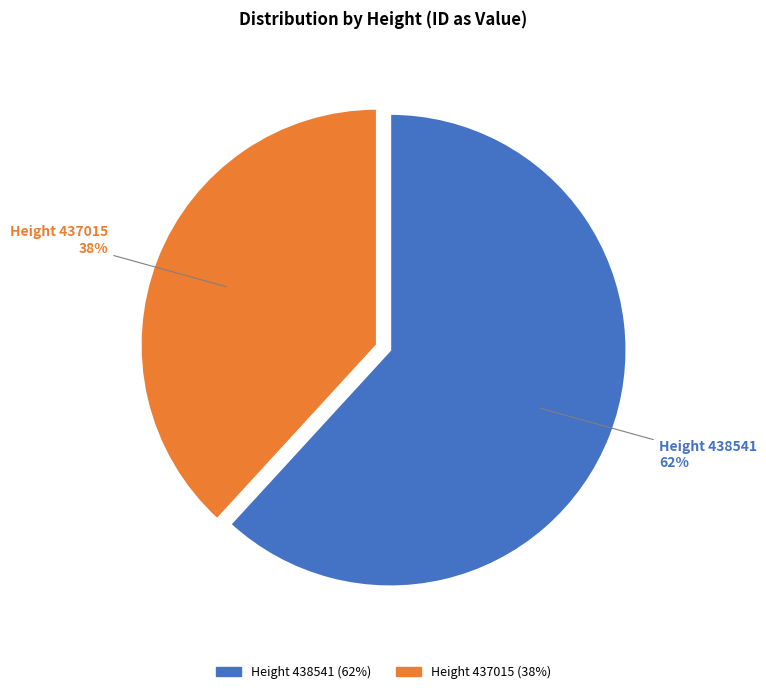

To the nearest percent, what is the difference between the largest and smallest slice percentages?

24%